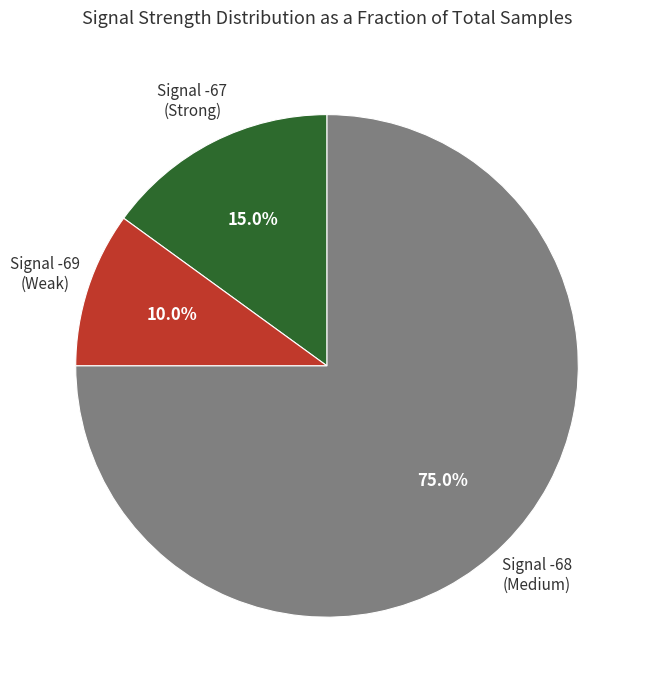

Does any single category account for the majority?

Yes